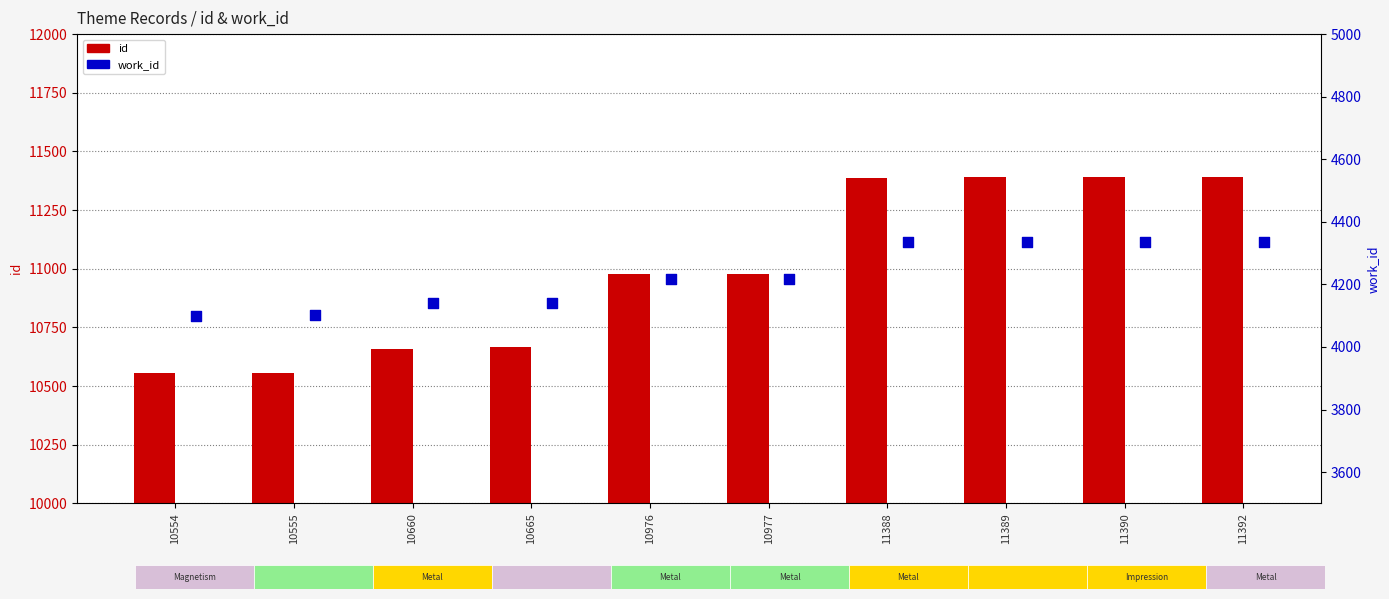

Which series contains the highest Y value?

id